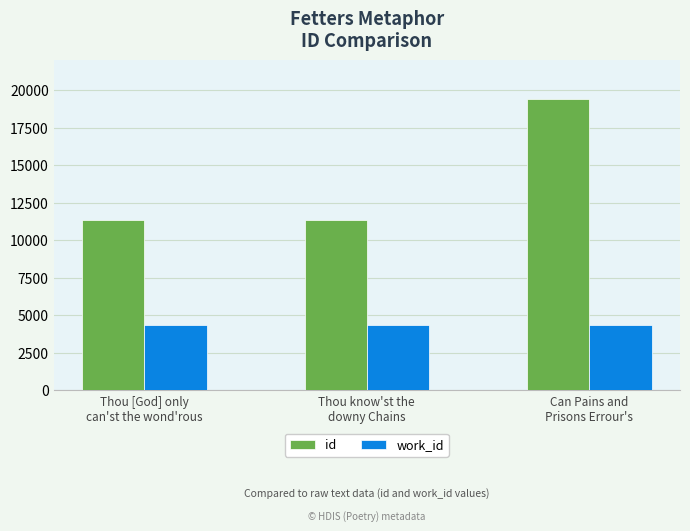

At which category is the sum across all series the highest?

Can Pains and
Prisons Errour's